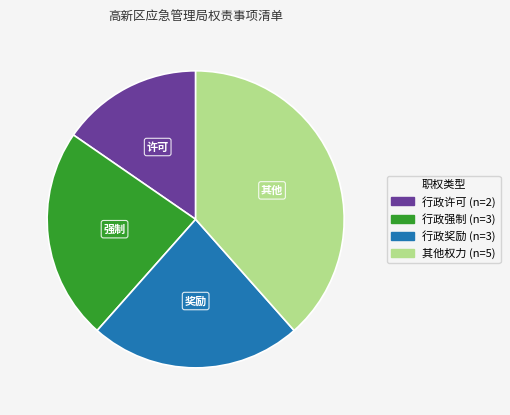

The 行政许可 slice represents 15% of the pie. True or false?

True